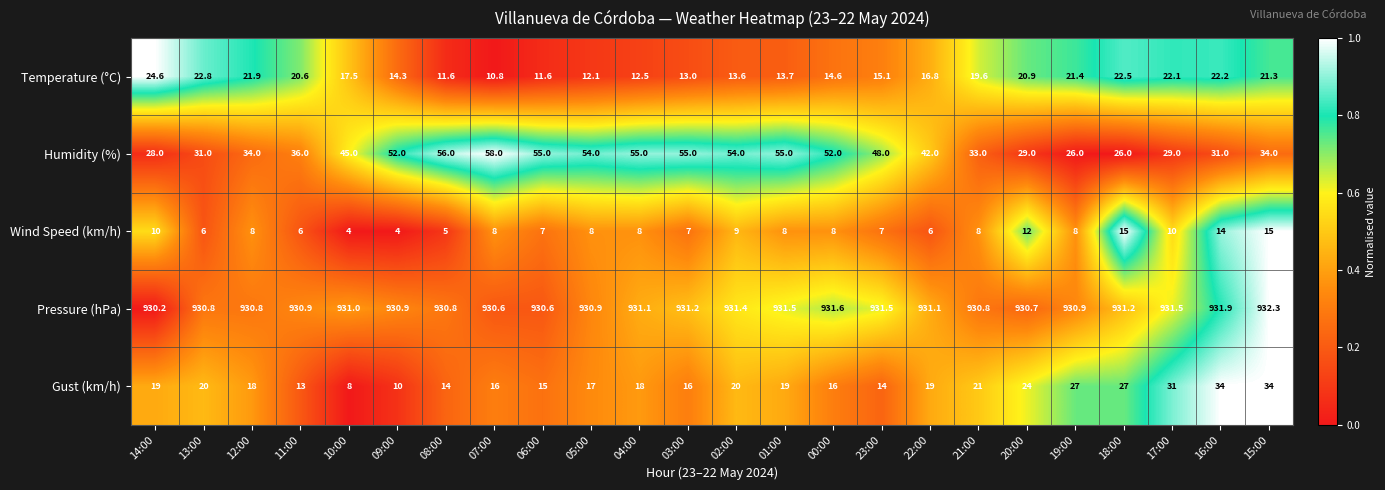

What is the difference between the second highest and second lowest values in the Pressure (hPa) series?

1.3